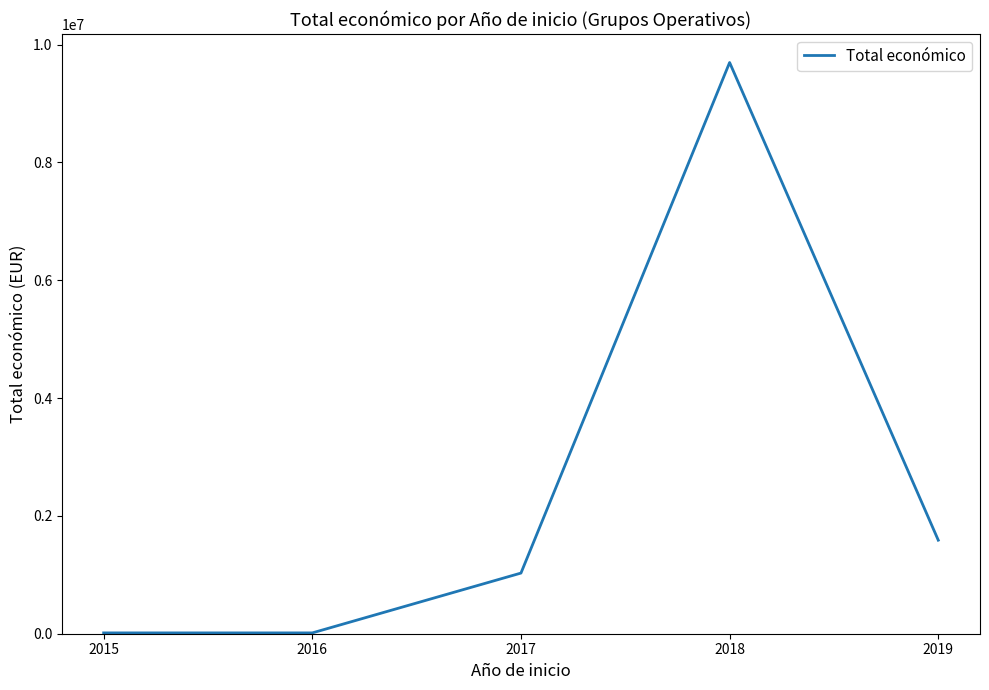

Where is the first local maximum?

2018